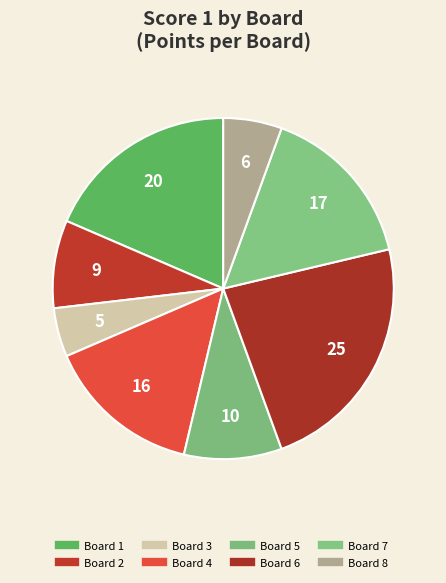

What is the change in value from Board 1 to Board 6?

+5